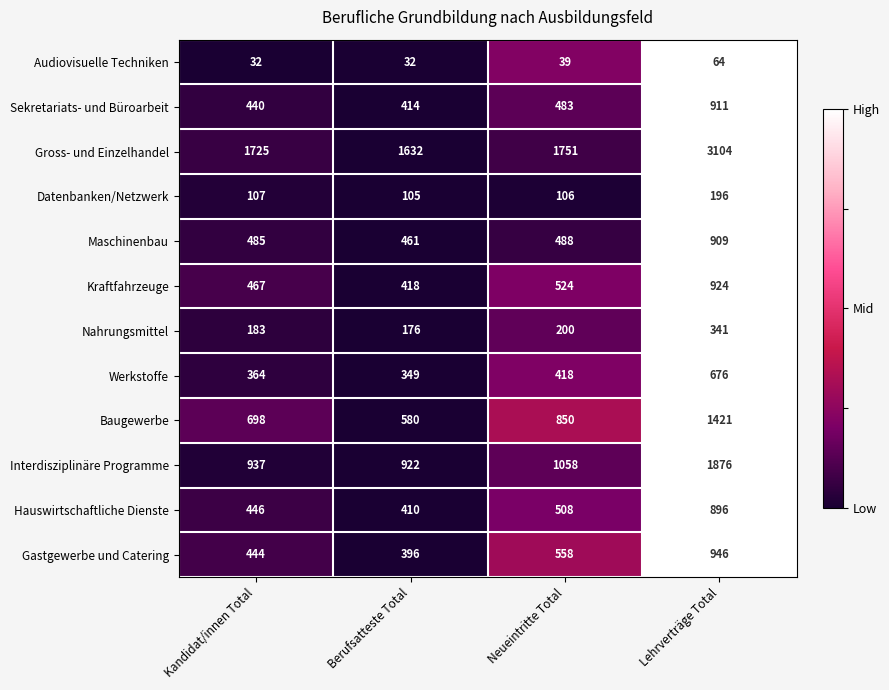

What is the difference between the highest and lowest values at Lehrverträge Total?

3040